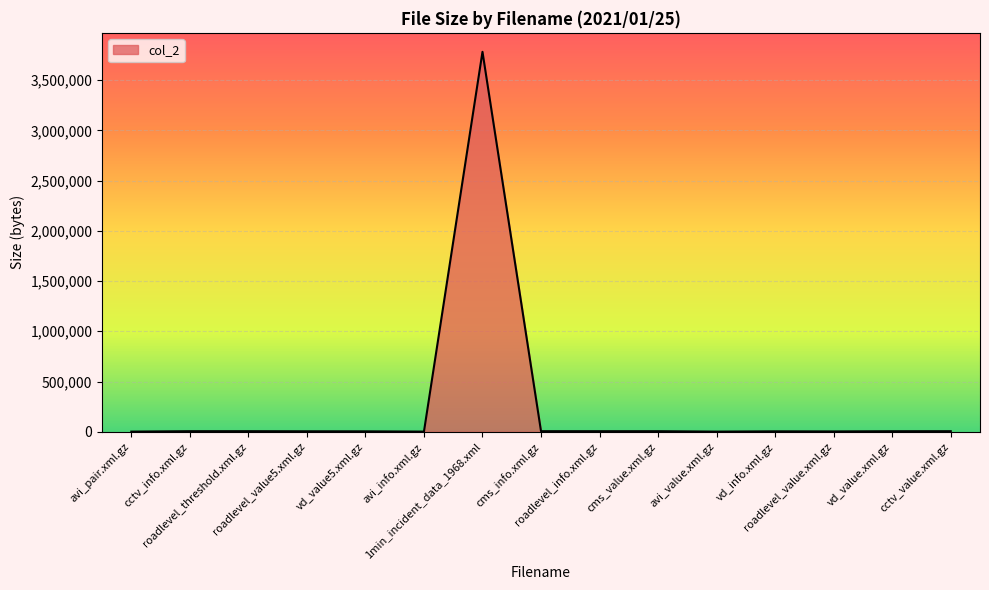

How many series are shown in this chart?

1